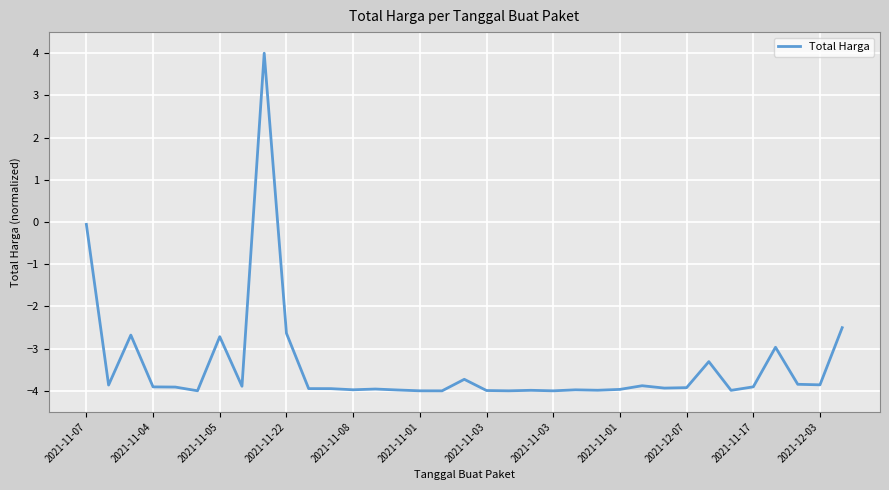

What is the smallest value displayed?

-4.0